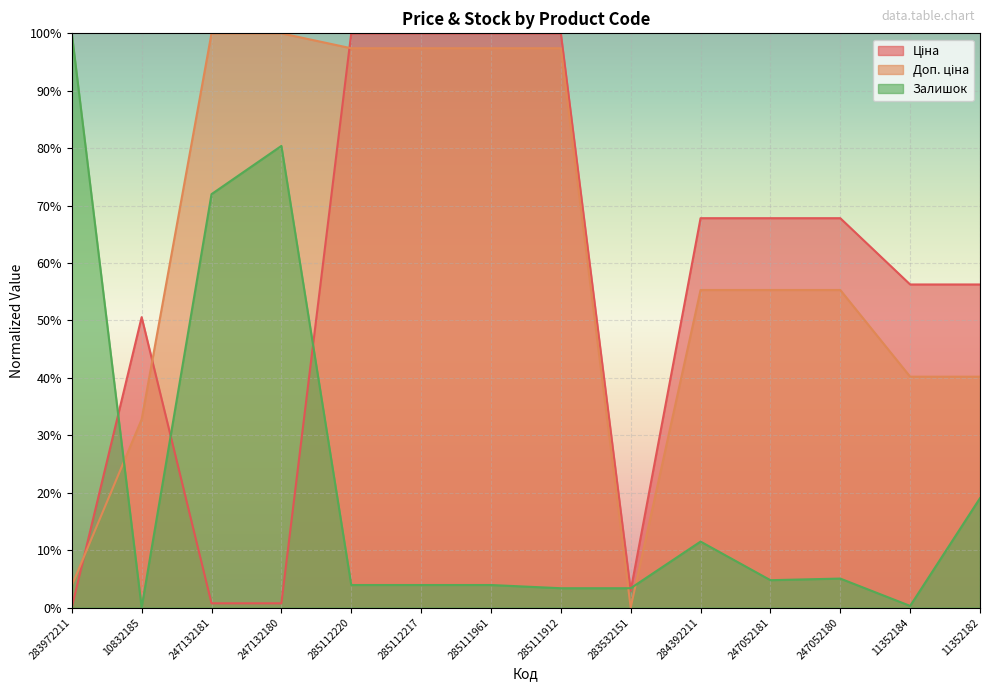

What are all the series names shown in the legend?

Ціна, Доп. ціна, Залишок